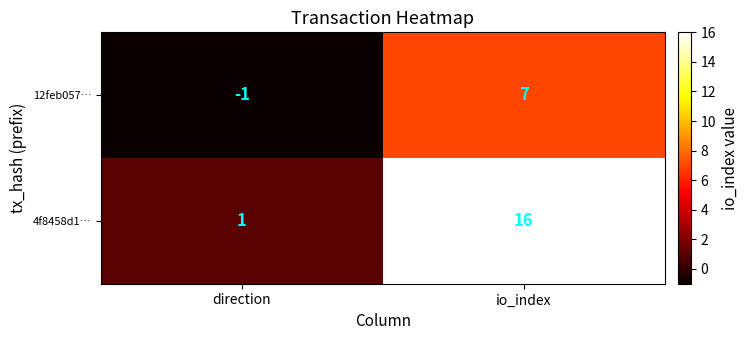

Which label corresponds to the largest value in the chart?

io_index